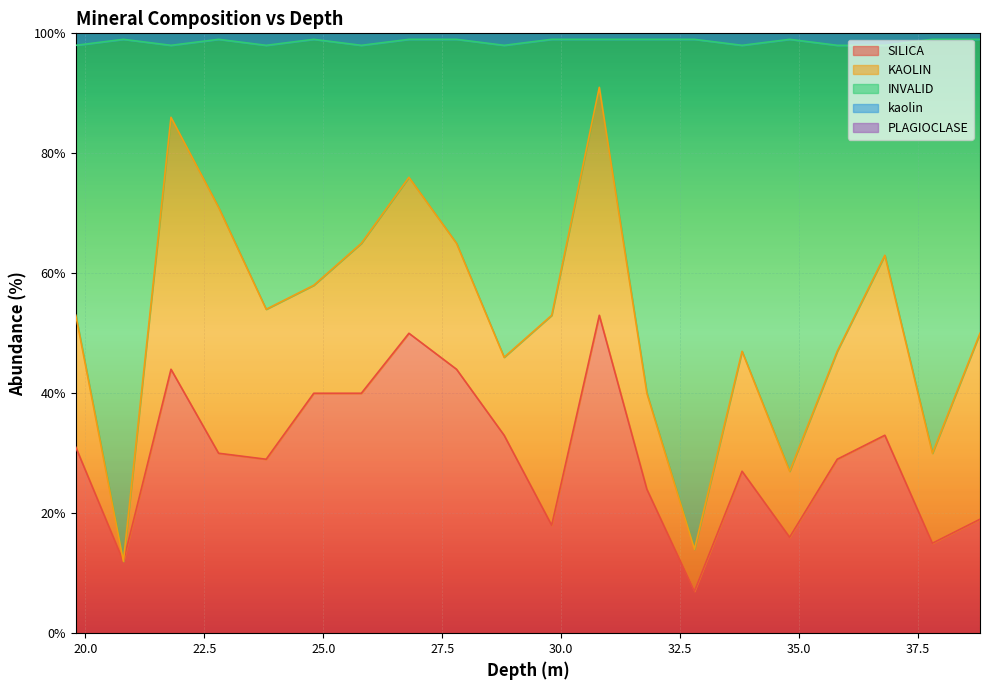

How many lines are shown in the chart?

5